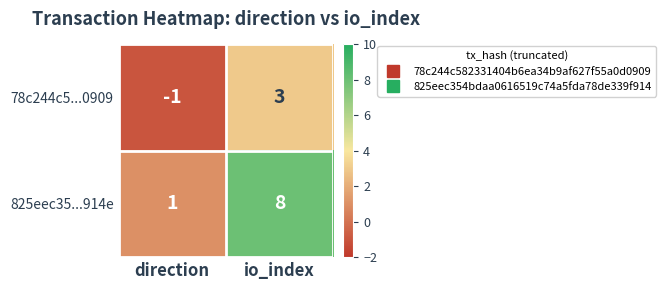

Reading left to right, transcribe all the data shown in this chart.

78c244c5...0909: direction=-1	io_index=3
825eec35...914e: direction=1	io_index=8